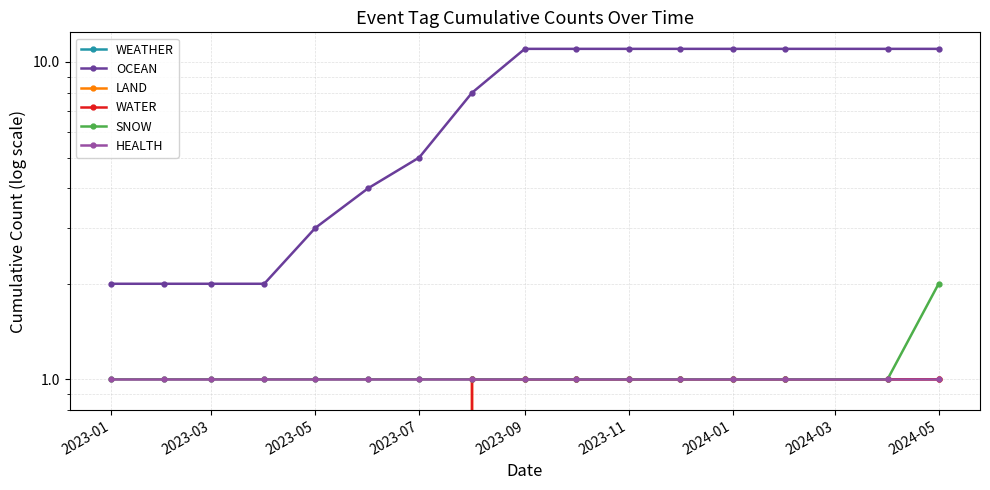

At which label is LAND closest to 0?

2023-01